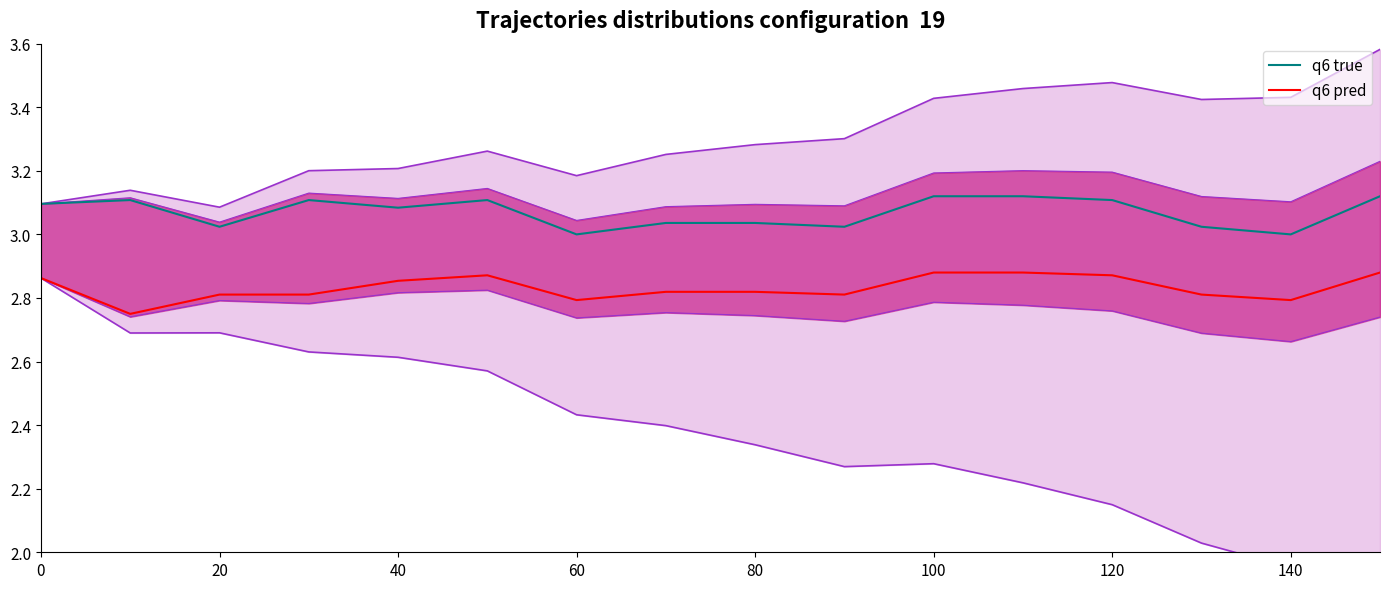

True or false: q6 true and q6 pred cross at least once.

False